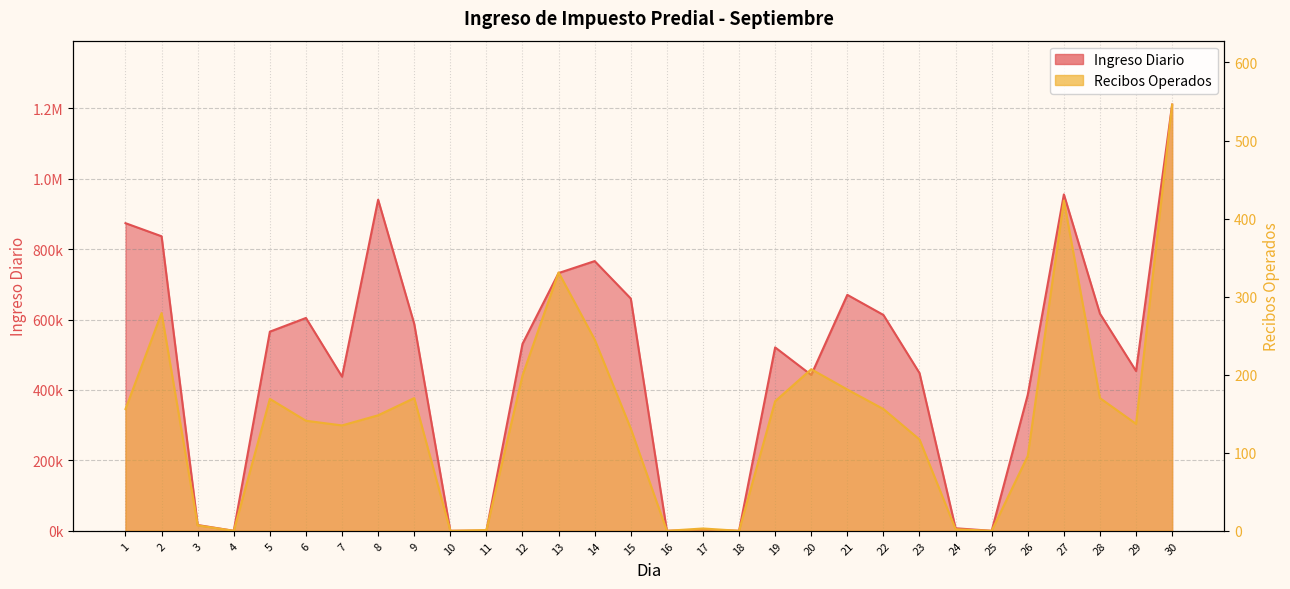

Which has a higher value, 16 or 22?

22